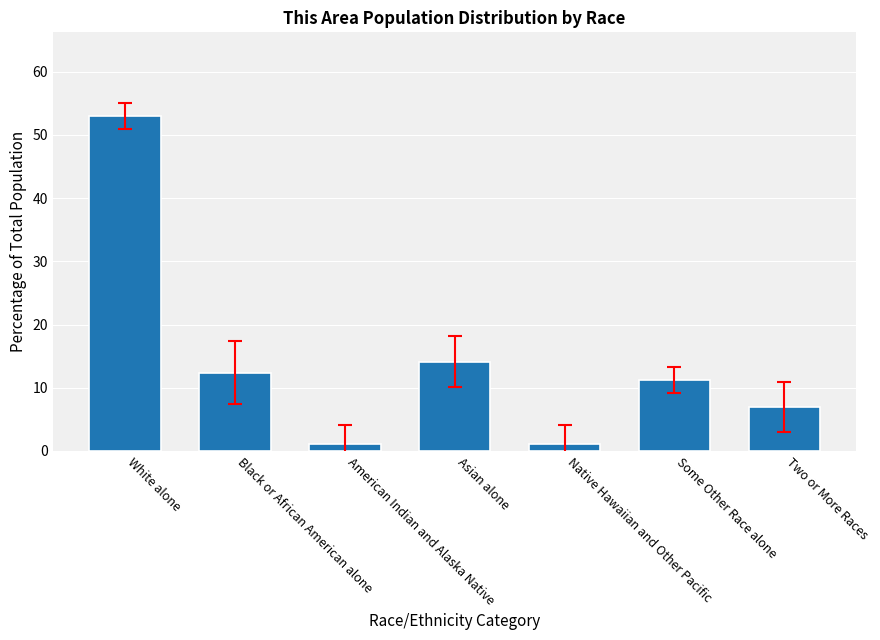

What is the maximum value shown in the chart?

53.0